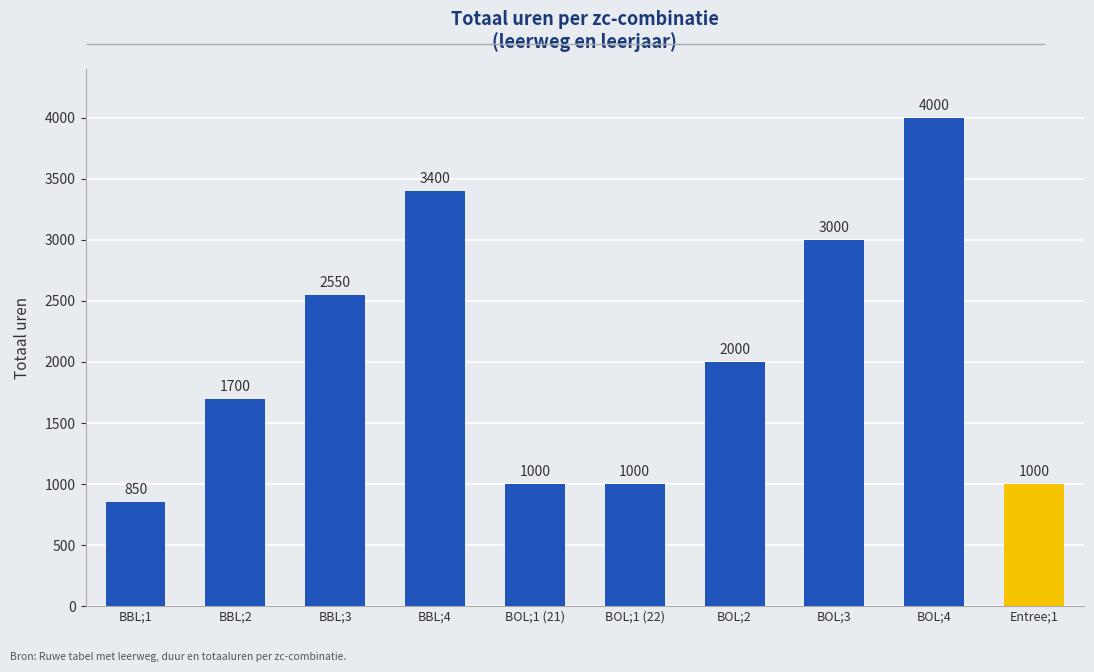

What is the label of the 8th bar from the right?

BBL;3